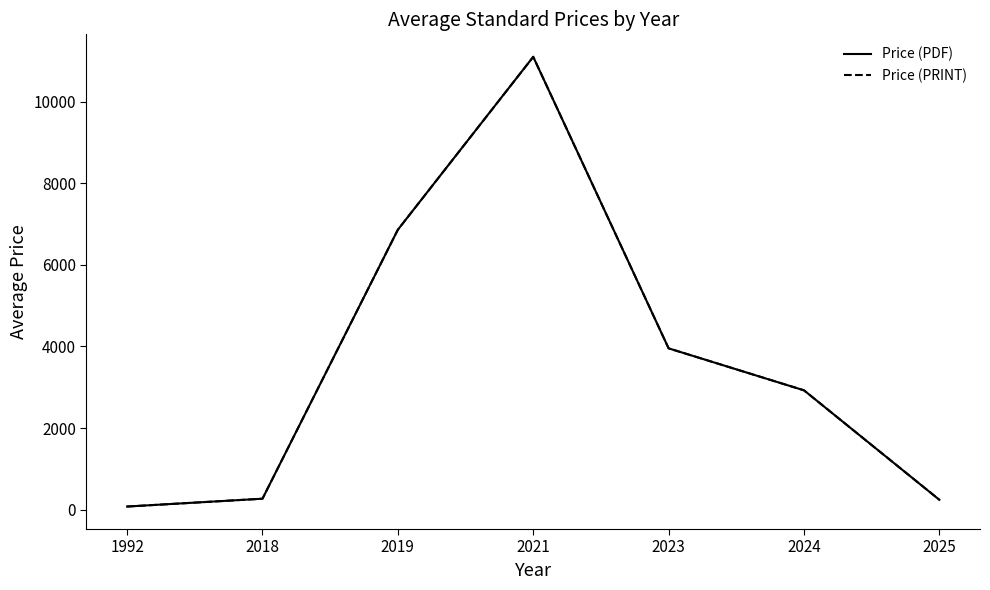

How many interior local peaks does the Price (PRINT) series have?

1